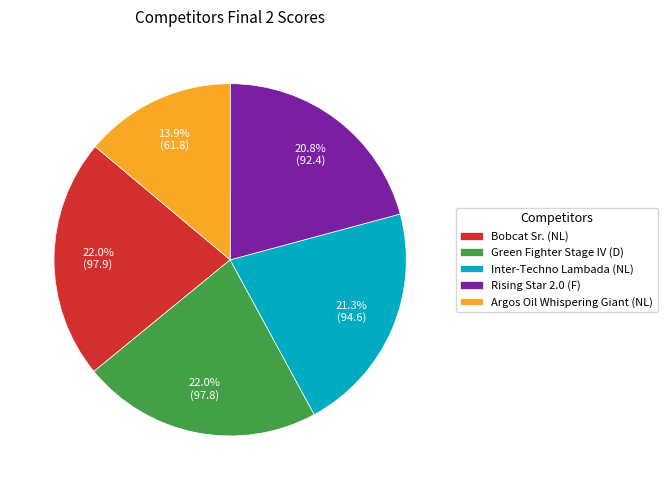

How much of the chart is everything except Argos Oil Whispering Giant (NL)?

86.1%